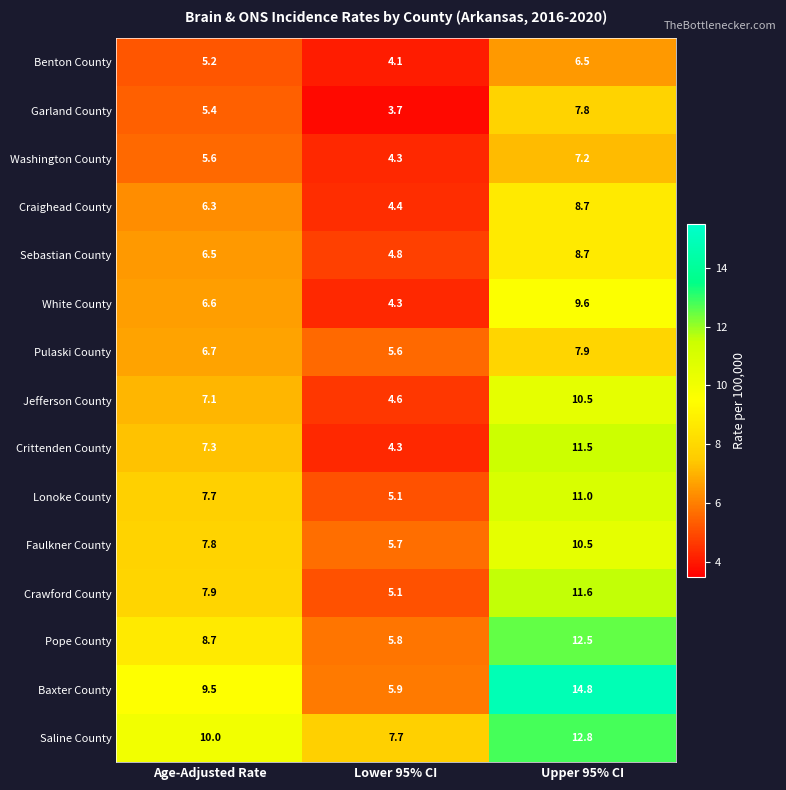

Which series has the largest range (max minus min)?

Baxter County